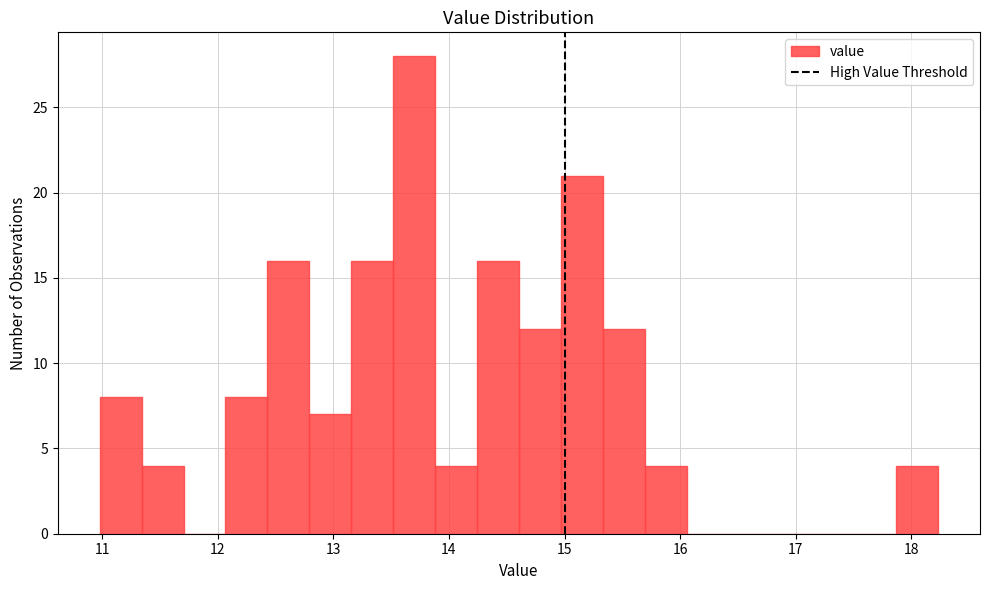

Around what value on the x-axis is the tallest bar? Give the approximate position of its centre, as read against the axis.

13.7